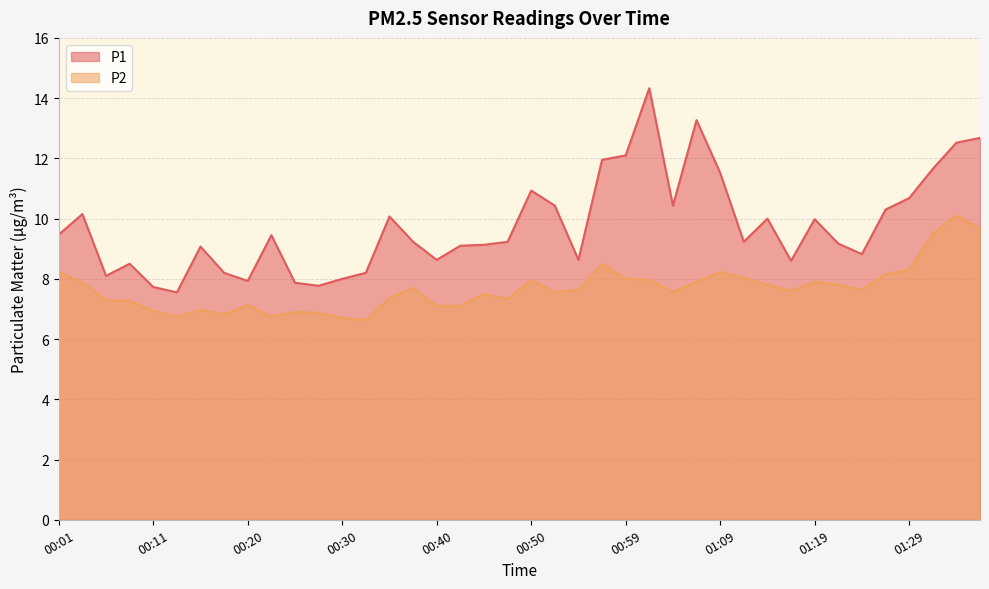

True or false: P2 and P1 cross at least once.

False